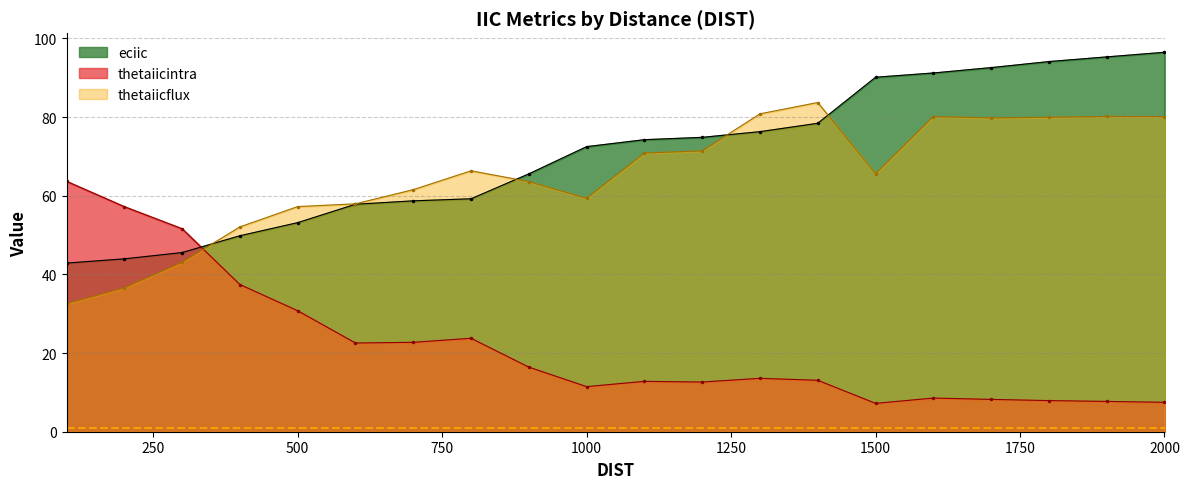

Which category has the lowest value across all series?

1500